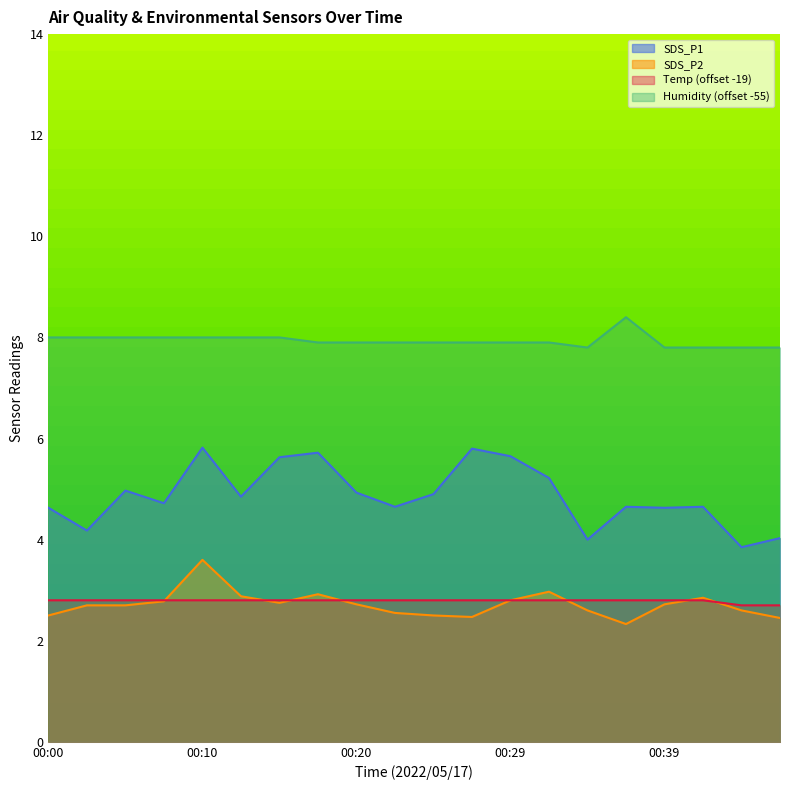

Reading left to right, extract all data points from this chart.

SDS_P1: 00:00=4.6	00:03=4.2	00:05=5.0	00:07=4.7	00:10=5.8	00:12=4.8	00:15=5.6	00:17=5.7	00:20=4.9	00:22=4.7	00:24=4.9	00:27=5.8	00:29=5.7	00:32=5.2	00:34=4.0	00:37=4.7	00:39=4.6	00:41=4.7	00:47=3.9	00:49=4.0
SDS_P2: 00:00=2.5	00:03=2.7	00:05=2.7	00:07=2.8	00:10=3.6	00:12=2.9	00:15=2.8	00:17=2.9	00:20=2.7	00:22=2.5	00:24=2.5	00:27=2.5	00:29=2.8	00:32=3.0	00:34=2.6	00:37=2.3	00:39=2.7	00:41=2.9	00:47=2.6	00:49=2.5
Temp: 00:00=2.8	00:03=2.8	00:05=2.8	00:07=2.8	00:10=2.8	00:12=2.8	00:15=2.8	00:17=2.8	00:20=2.8	00:22=2.8	00:24=2.8	00:27=2.8	00:29=2.8	00:32=2.8	00:34=2.8	00:37=2.8	00:39=2.8	00:41=2.8	00:47=2.7	00:49=2.7
Humidity: 00:00=8.0	00:03=8.0	00:05=8.0	00:07=8.0	00:10=8.0	00:12=8.0	00:15=8.0	00:17=7.9	00:20=7.9	00:22=7.9	00:24=7.9	00:27=7.9	00:29=7.9	00:32=7.9	00:34=7.8	00:37=8.4	00:39=7.8	00:41=7.8	00:47=7.8	00:49=7.8